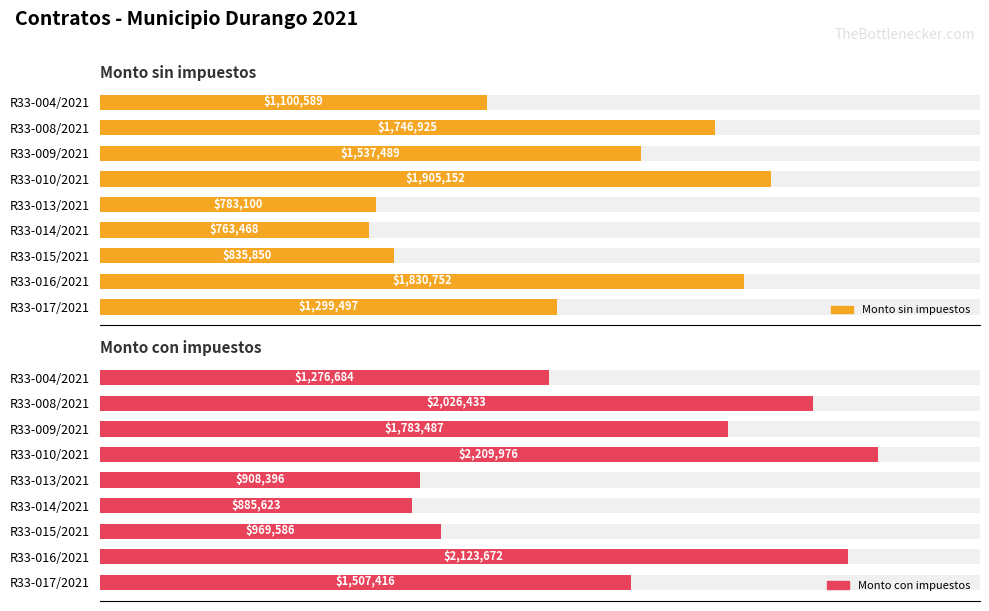

True or false: Monto con impuestos has a value of 21.9 at R33-014/2021.

False